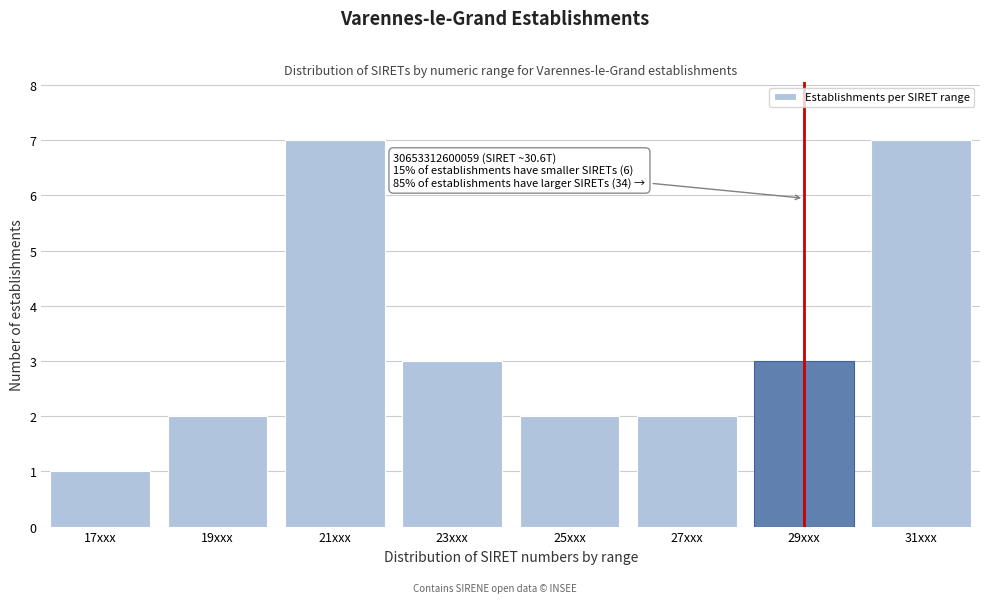

Reading right to left, list all the values displayed in this chart.

7	3	2	2	3	7	2	1